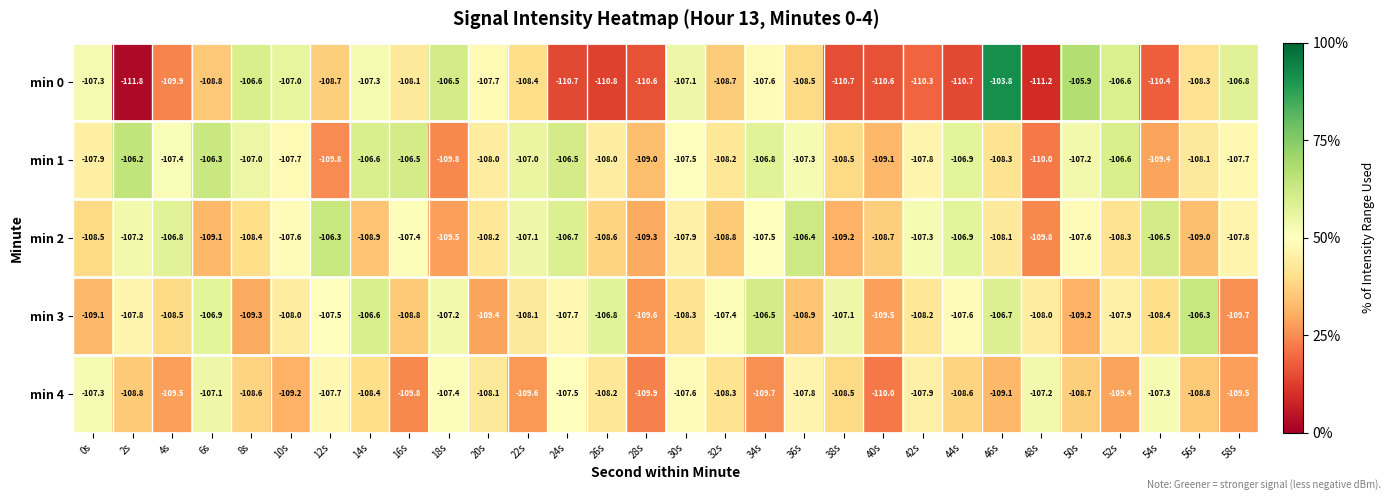

What is the difference between the maximum and second lowest values in the min 1 series?

3.6